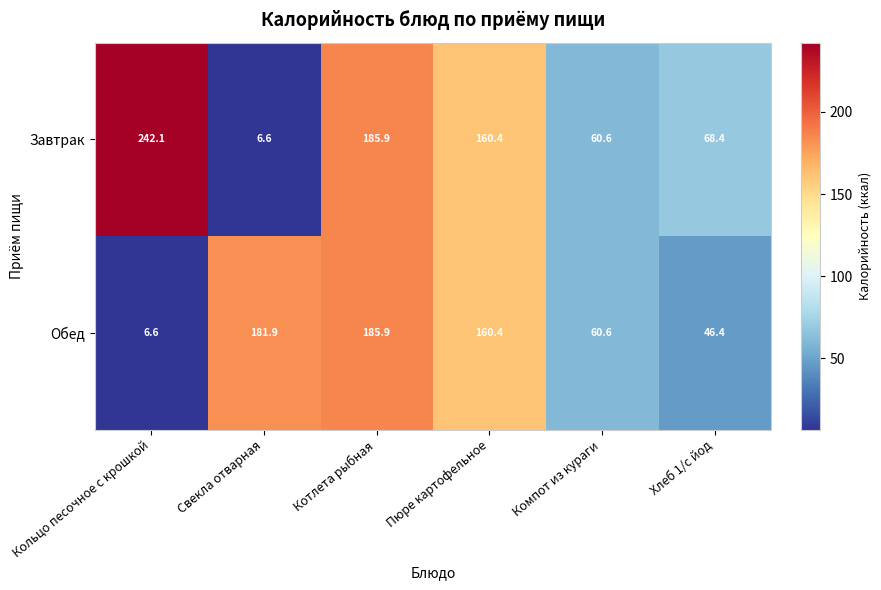

Which series has the widest spread of values?

Завтрак